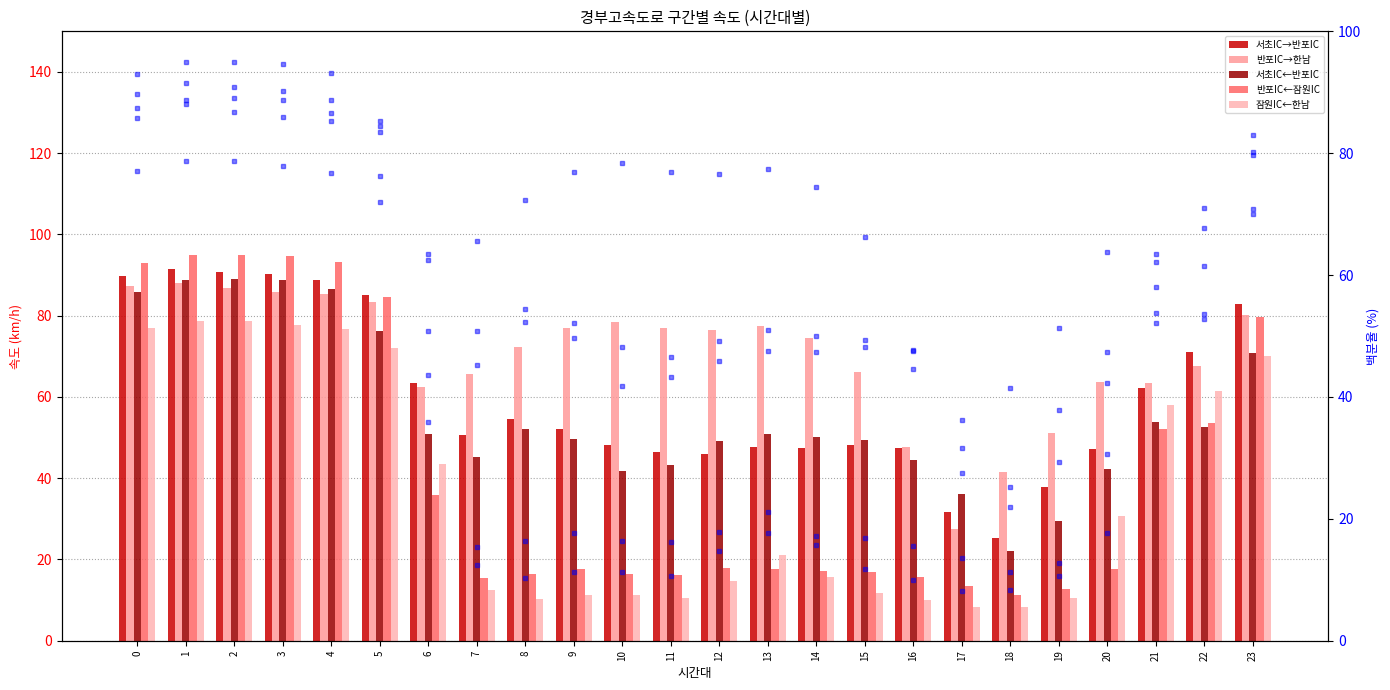

Reading left to right, transcribe all the data shown in this chart.

서초IC→반포IC: 89.7	91.5	90.8	90.2	88.8	85.2	63.5	50.8	54.5	52.1	48.2	46.5	45.9	47.6	47.4	48.1	47.5	31.6	25.2	37.8	47.3	62.1	71.1	83.0
반포IC→한남: 87.4	88.0	86.8	85.9	85.2	83.4	62.4	65.5	72.3	76.9	78.4	76.9	76.5	77.4	74.4	66.2	47.7	27.6	41.5	51.2	63.8	63.4	67.7	80.3
서초IC←반포IC: 85.8	88.7	89.0	88.7	86.6	76.3	50.8	45.2	52.2	49.7	41.8	43.4	49.2	50.9	50.1	49.3	44.5	36.1	22.0	29.4	42.3	53.7	52.7	70.9
반포IC←잠원IC: 93.1	94.9	95.0	94.6	93.1	84.5	36.0	15.4	16.4	17.7	16.3	16.2	17.8	17.7	17.2	16.8	15.6	13.5	11.3	12.8	17.7	52.1	53.6	79.7
잠원IC←한남: 77.0	78.7	78.8	77.8	76.8	72.0	43.5	12.5	10.3	11.3	11.3	10.6	14.8	21.1	15.7	11.7	10.0	8.2	8.4	10.6	30.6	58.1	61.5	70.0